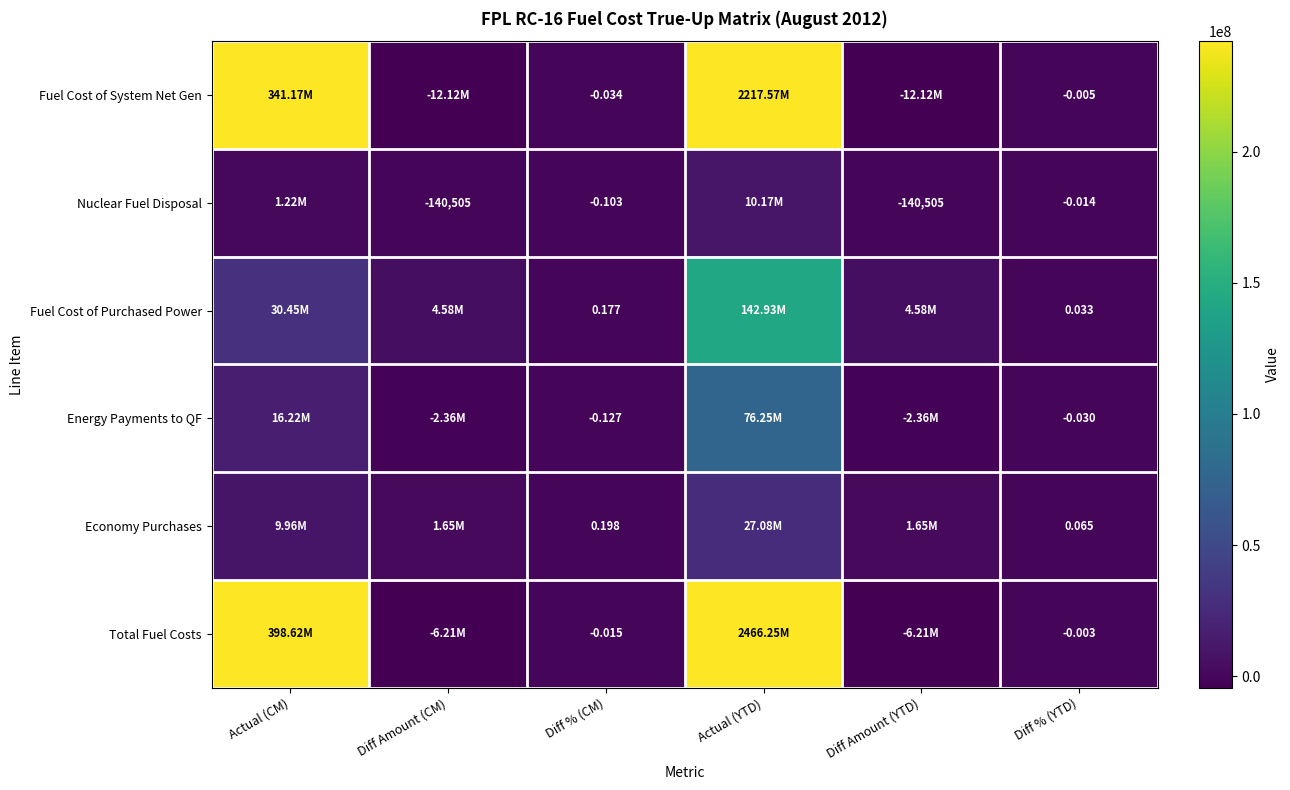

Is the value of Energy Payments to QF at Diff % (YTD) greater than the value of Nuclear Fuel Disposal at Diff Amount (CM)?

Yes